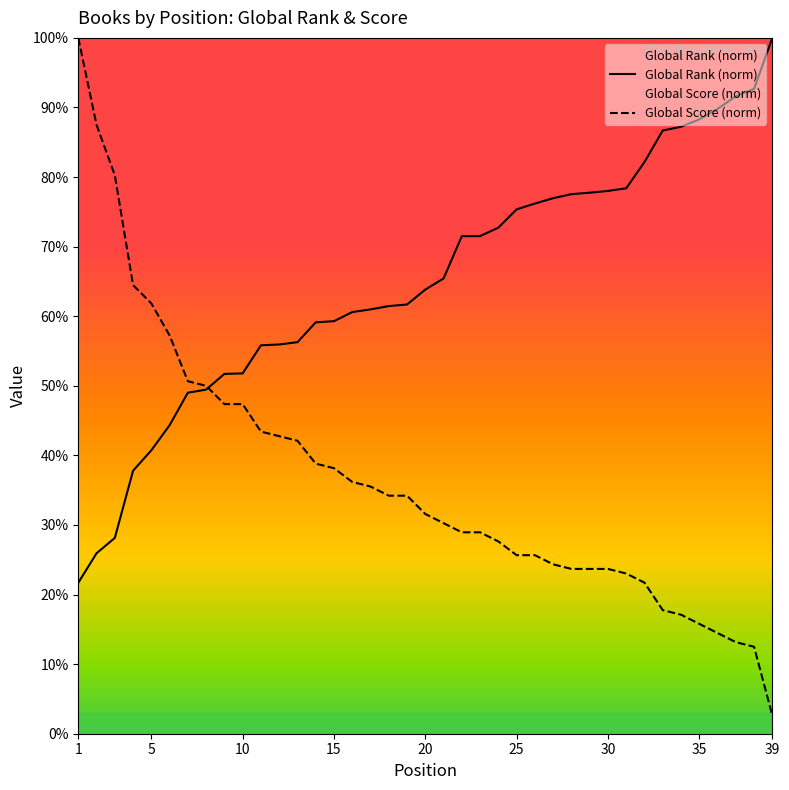

What is the highest value of the Global Score series?

100.0